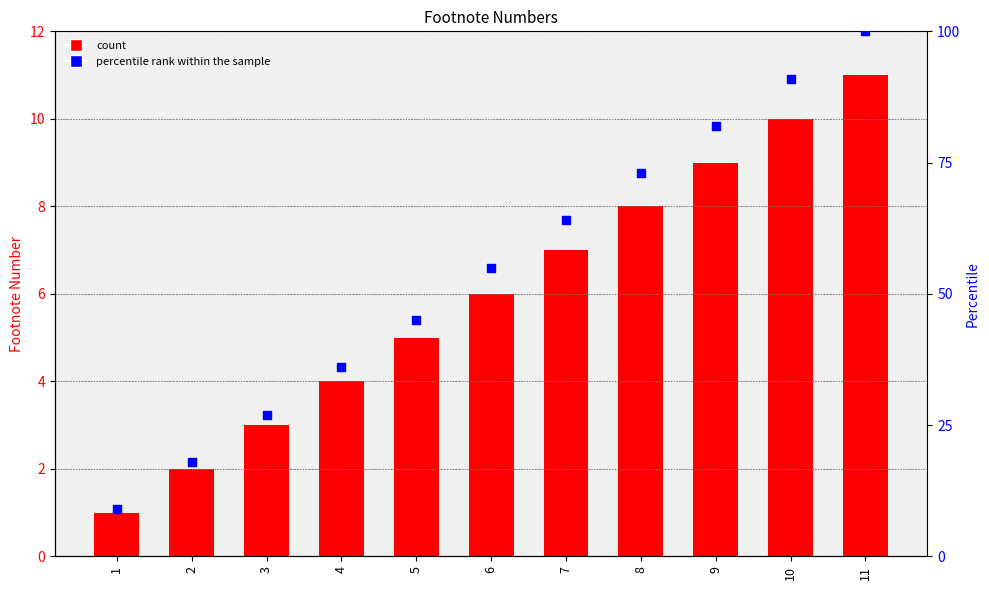

What is the total value across all series at 8?

81